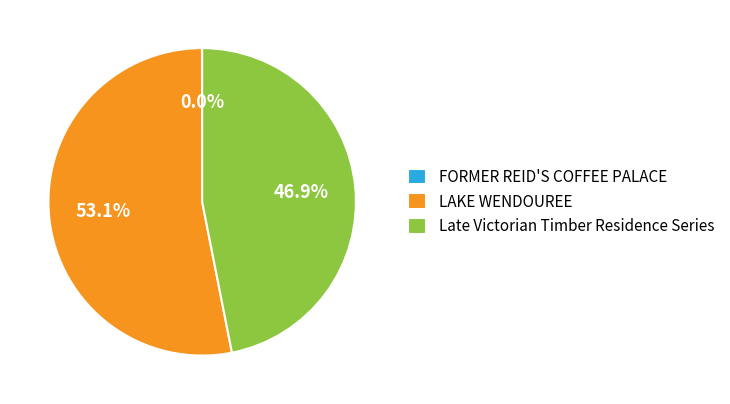

What percentage is the LAKE WENDOUREE slice, to the nearest percent?

53%